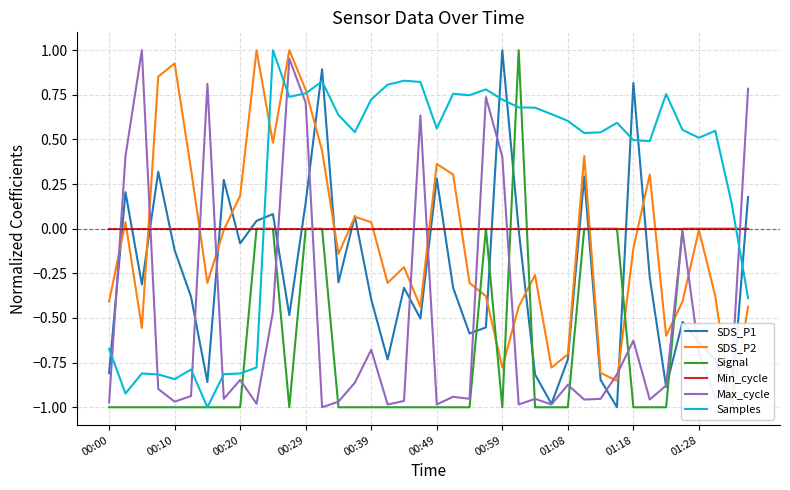

Is it true that Samples equals 0.1 at 01:18?

False